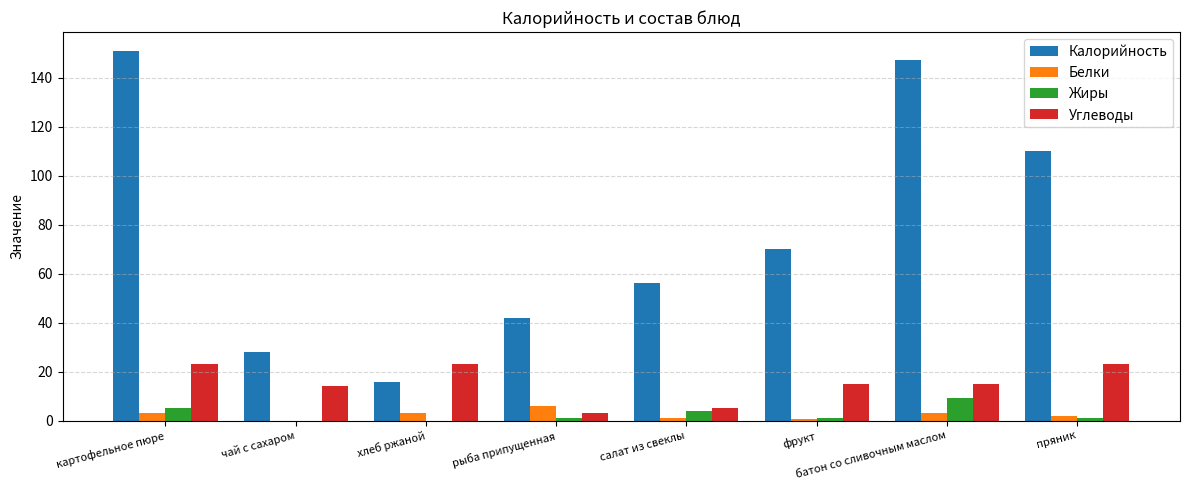

What is the total value across all series at фрукт?

86.6